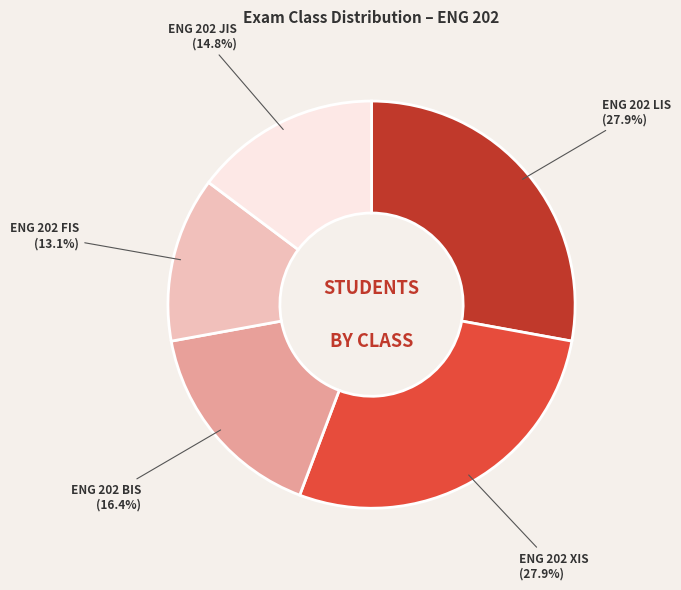

To the nearest percent, what percentage of the pie is ENG 202 BIS?

16%